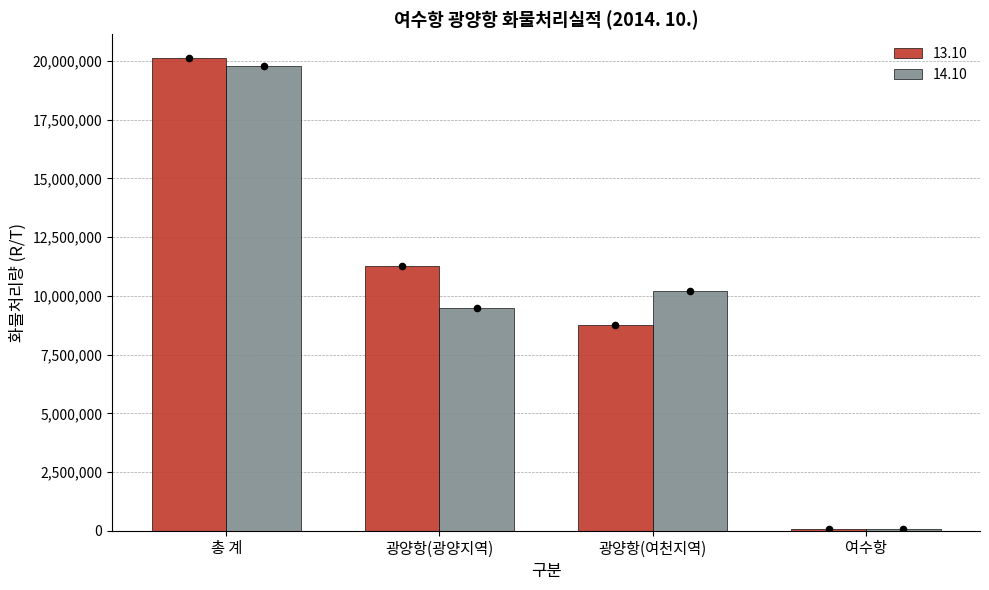

Which series has the widest spread of Y values?

13.10